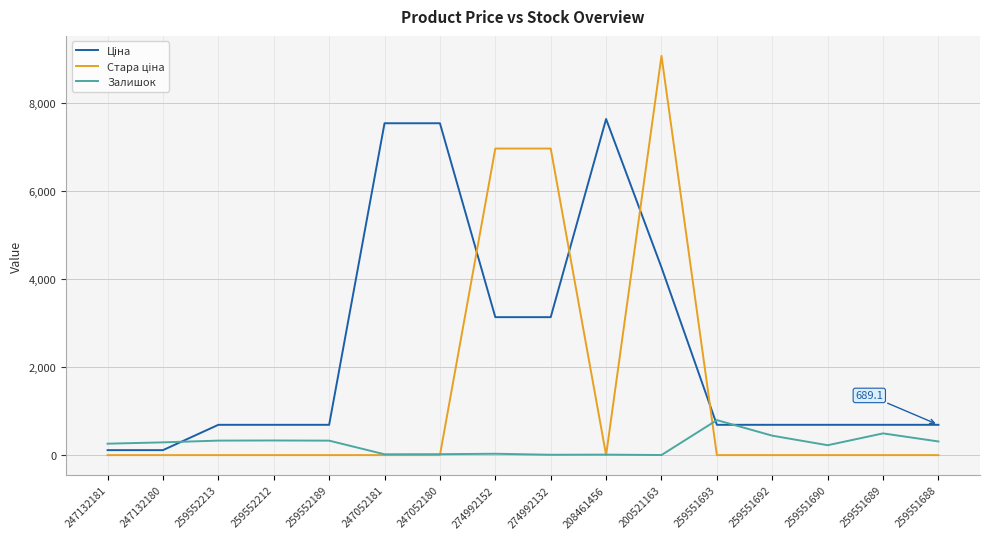

The Залишок series shows 19.0 at 247052181. True or false?

True